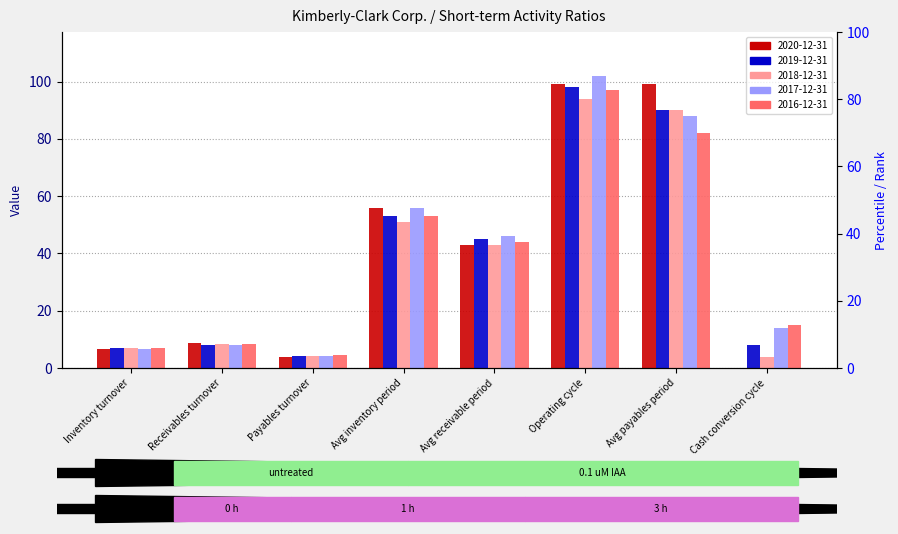

What is the total value across all series at Payables turnover?

20.3